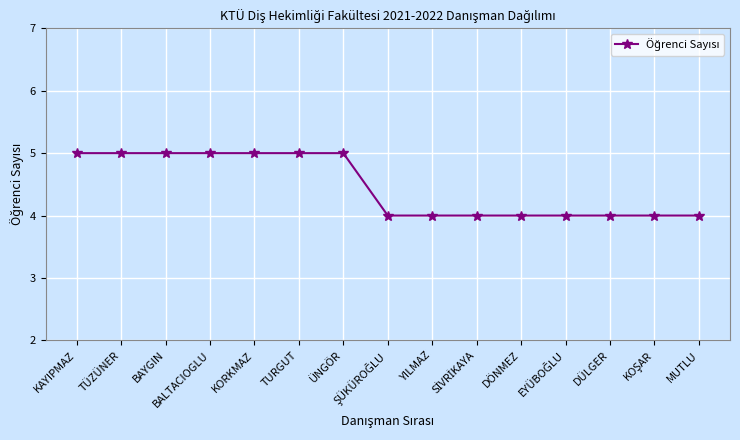

What is the smallest value displayed?

4